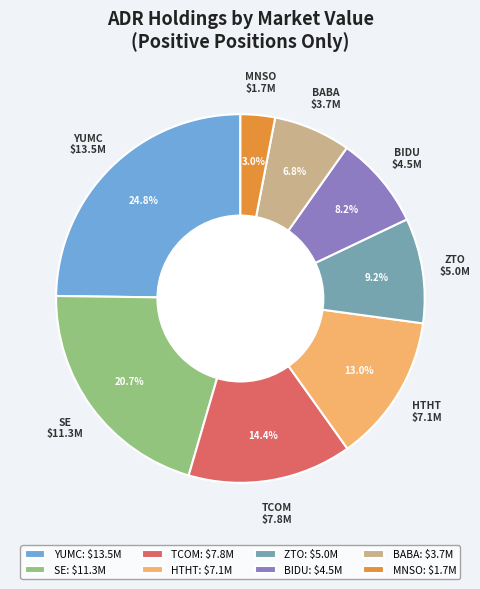

To the nearest percent, what is the average slice percentage?

12%